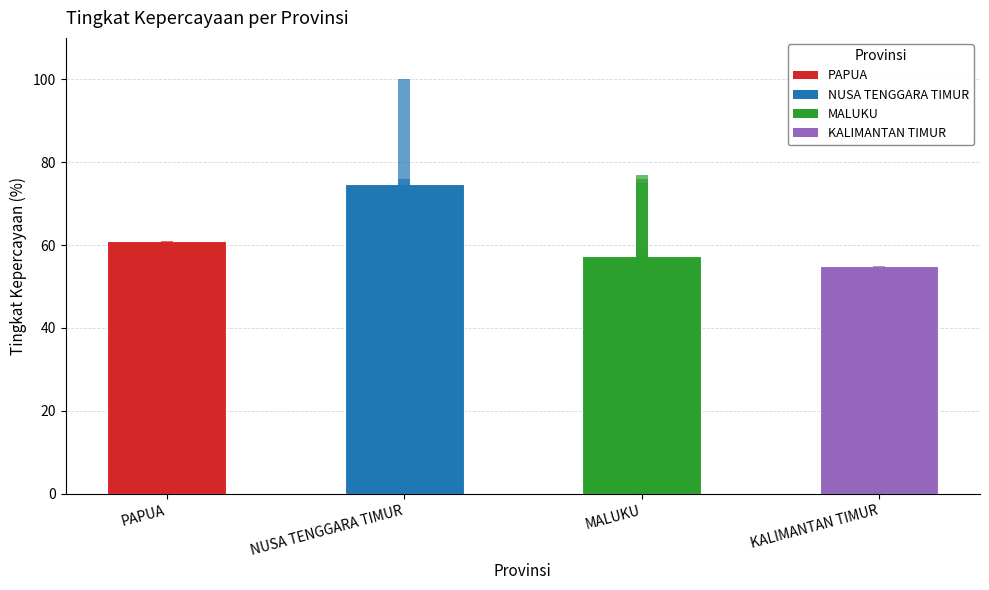

The value at PAPUA is 17.8. True or false?

False